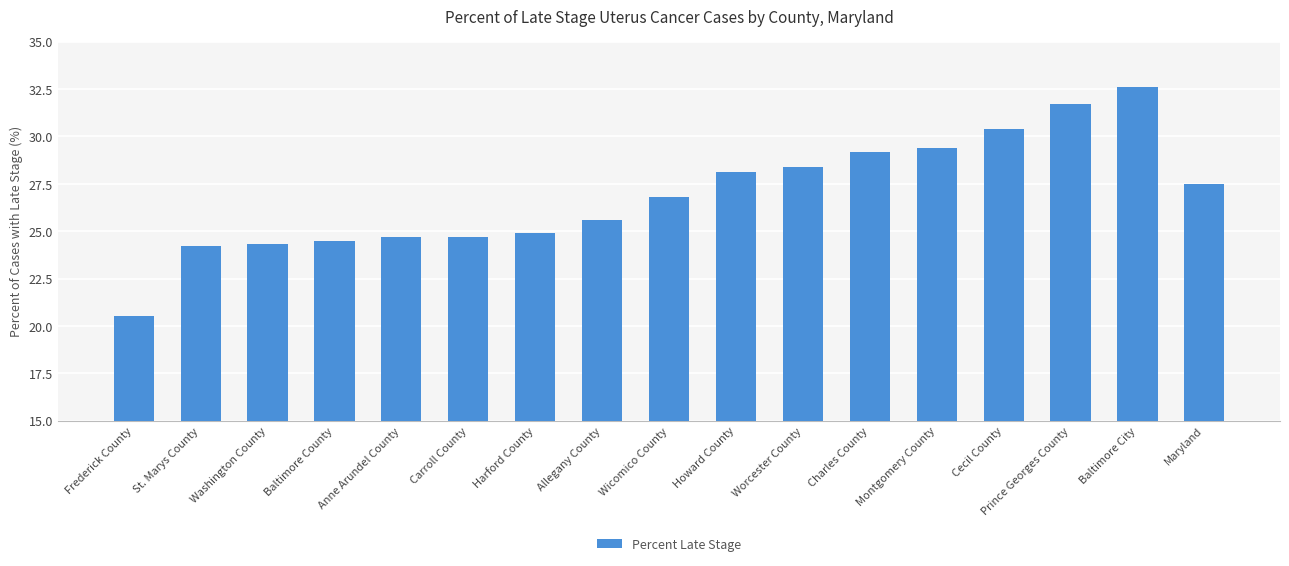

What is the difference between the values at Montgomery County and Carroll County?

4.7